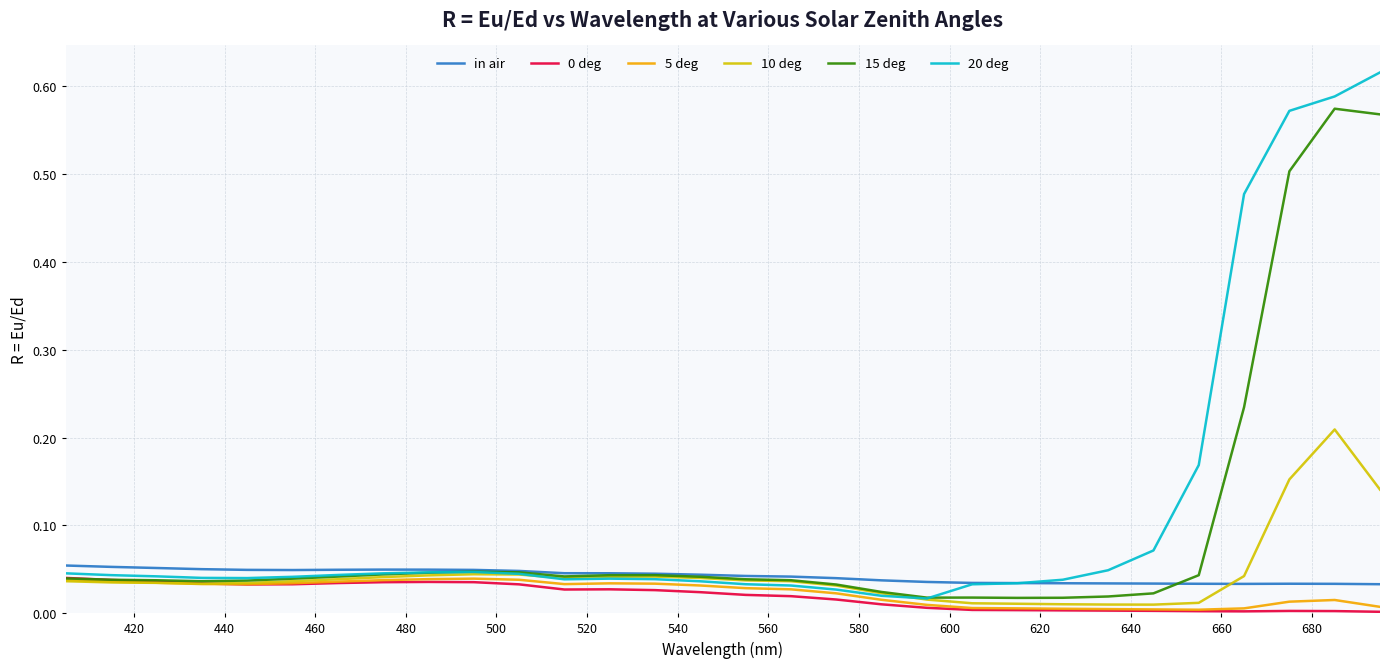

True or false: 0 deg and in air intersect in this chart.

False